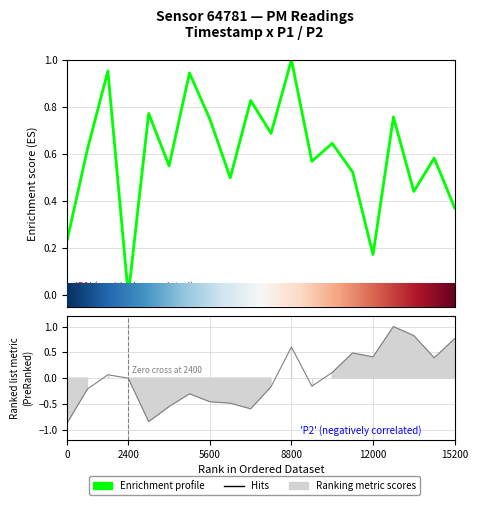

How many negative values does the P2 series have?

11